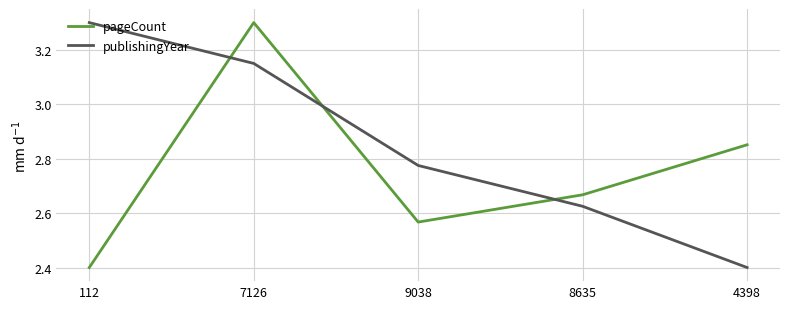

What are all the series names shown in the legend?

pageCount, publishingYear